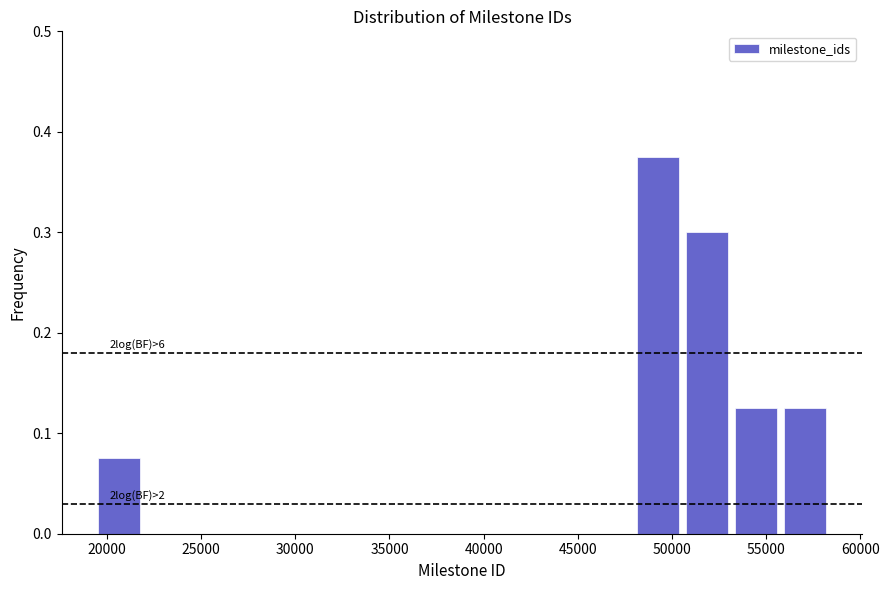

Which range on the x-axis has the tallest bar?

48000 to 50500